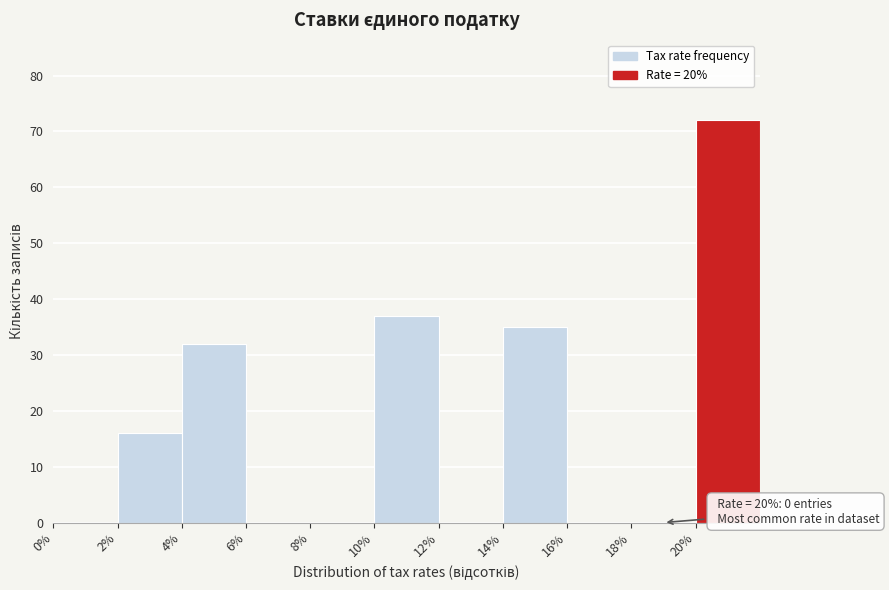

Which range on the x-axis has the tallest bar?

20 to 22